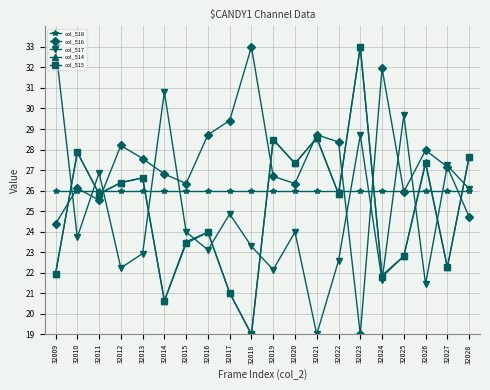

Which category has the lowest value in the col_517 series?

32021